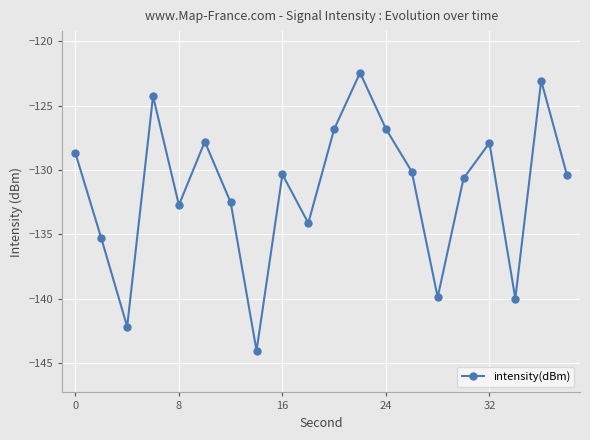

What is the difference between the maximum and minimum values?

21.6